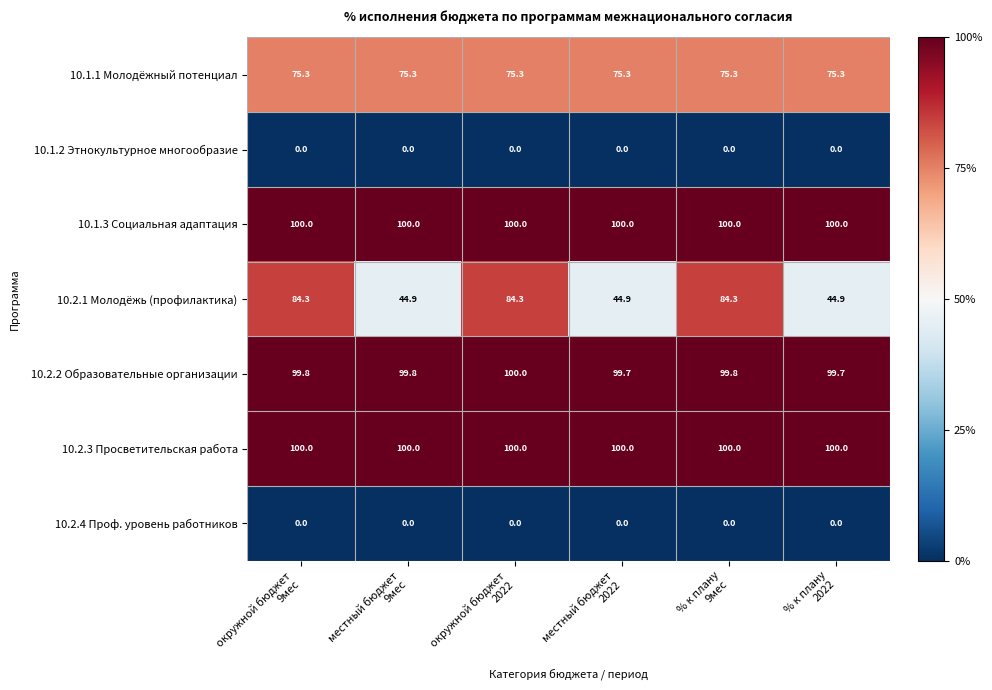

What is the greatest value displayed?

100.0